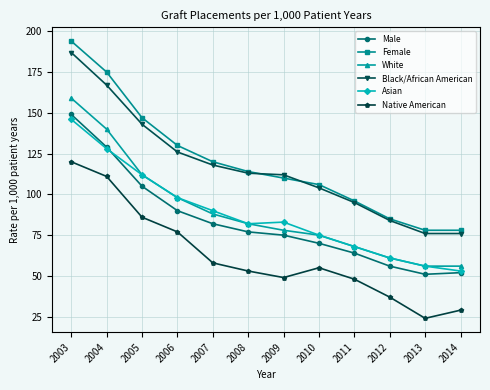

True or false: Asian has a value of 198 at 2004.

False